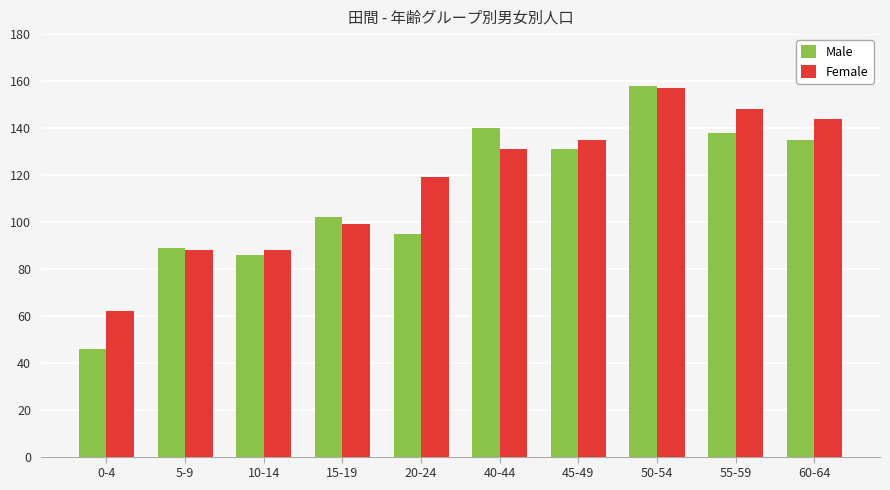

What is the difference between the second highest and second lowest values in the Female series?

60